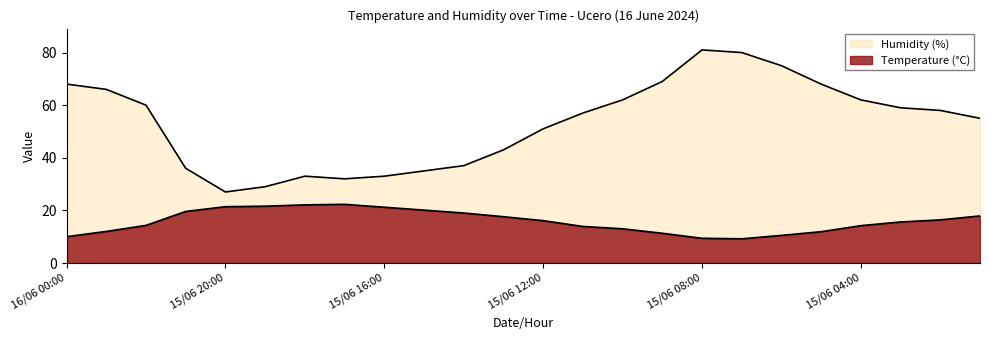

How many distinct data groups are displayed?

2